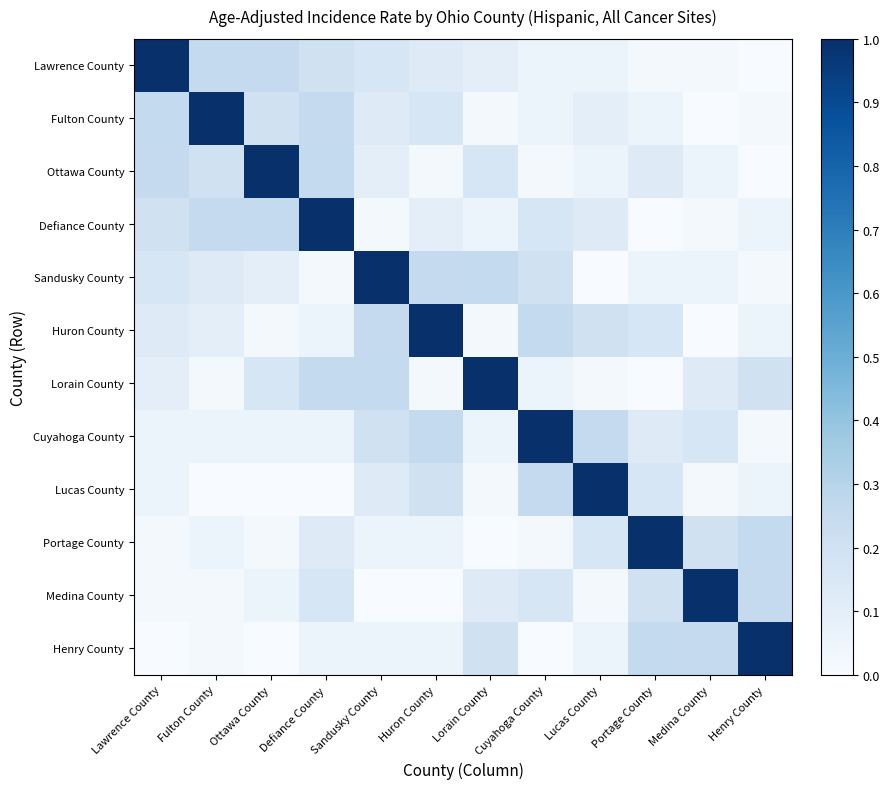

At Huron County, list the series in order from largest to smallest.

Huron County, Cuyahoga County, Sandusky County, Lucas County, Fulton County, Lawrence County, Defiance County, Portage County, Henry County, Ottawa County, Lorain County, Medina County